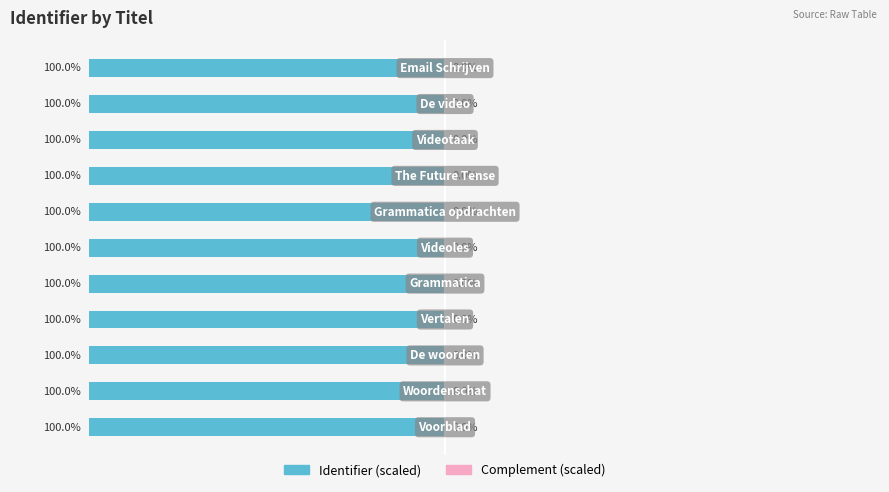

How many data points does each series have?

11